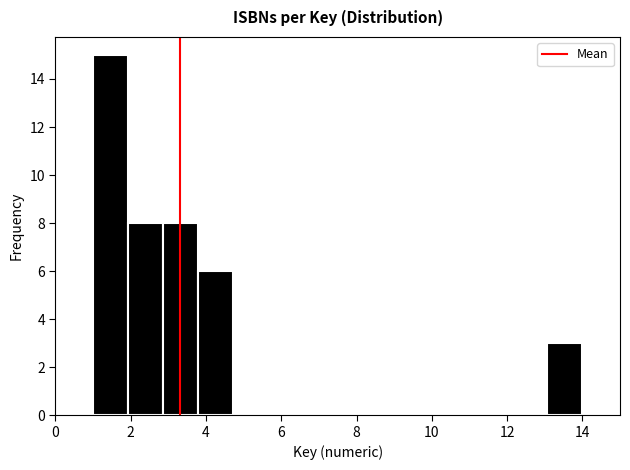

Reading left to right, list every bar in this chart as the range it spans on the x-axis followed by its height. Neither the bar edges nor the heights are printed on the chart, so give them approximately, as read against the axes.

1.0 to 2.0: 15
2.0 to 2.8: 8
2.8 to 3.8: 8
3.8 to 4.8: 6
4.8 to 5.6: 0
5.6 to 6.6: 0
6.6 to 7.6: 0
7.6 to 8.4: 0
8.4 to 9.4: 0
9.4 to 10.2: 0
10.2 to 11.2: 0
11.2 to 12.2: 0
12.2 to 13.0: 0
13.0 to 14.0: 3